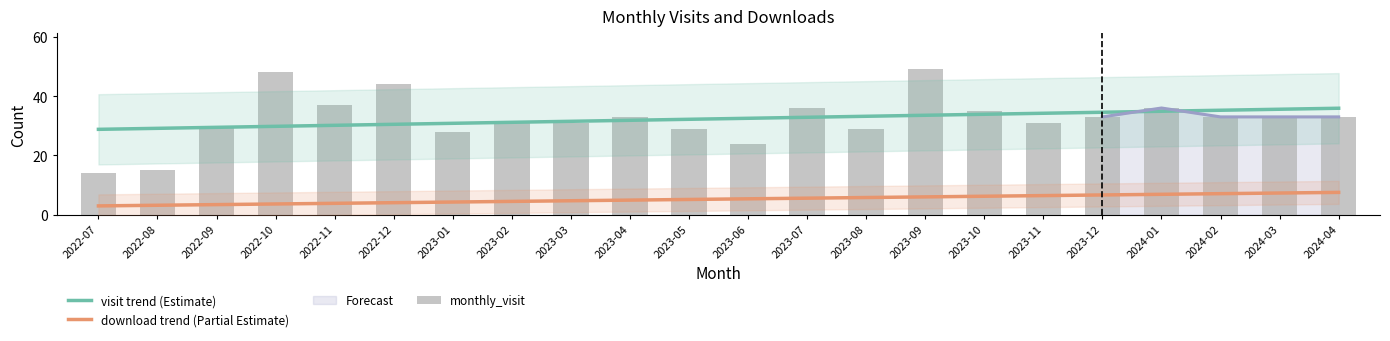

What is the sum of all values?

712